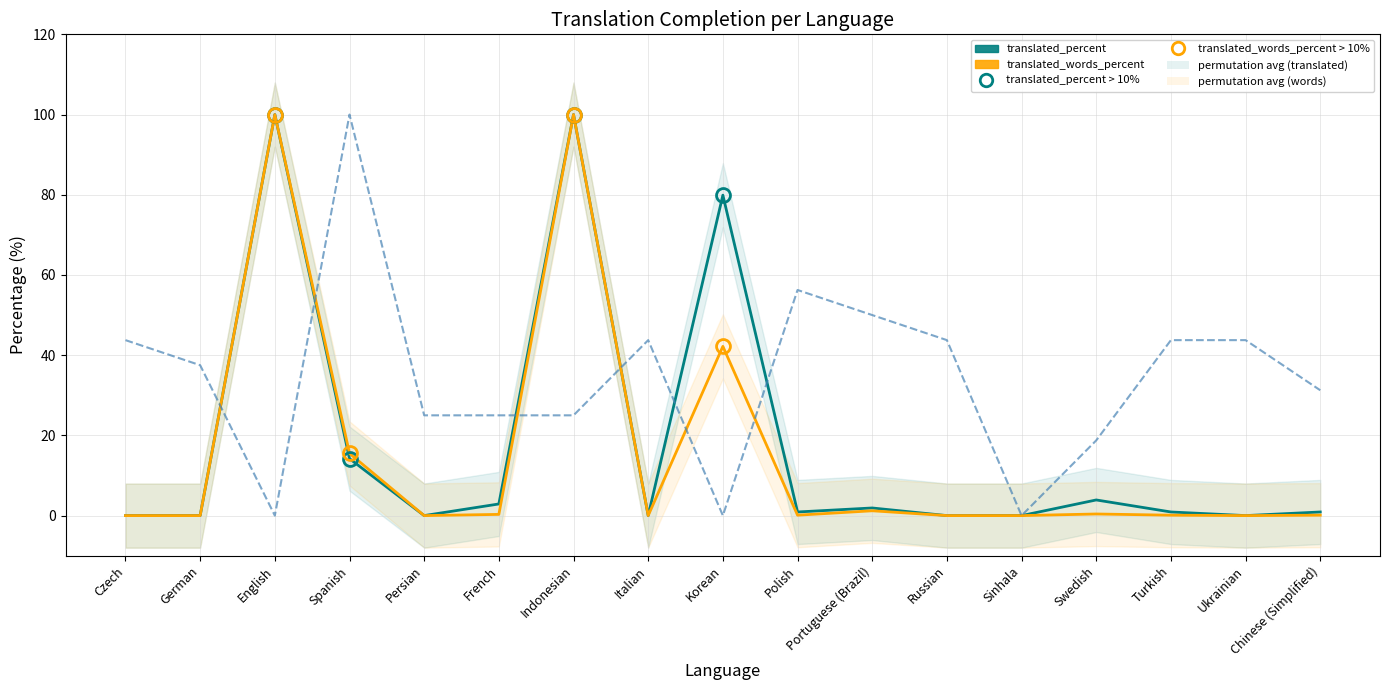

What is the value of the translated_percent point at the 17th from the left?

0.9